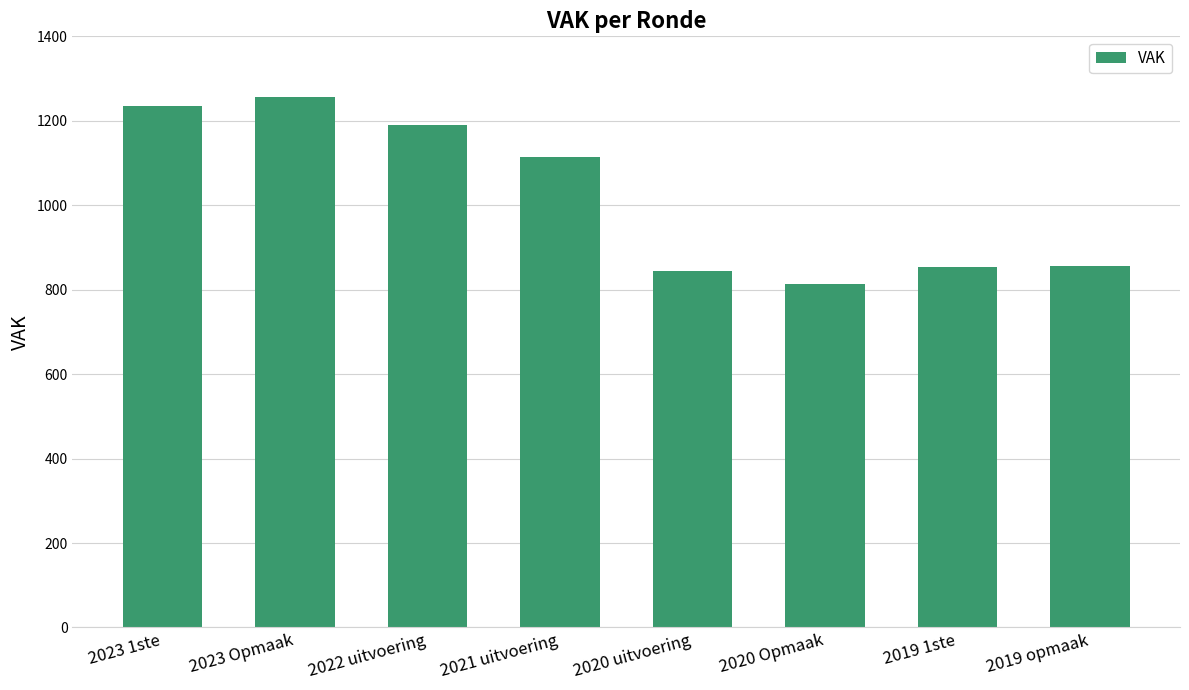

What is the value of the 3rd bar from the left?

1190